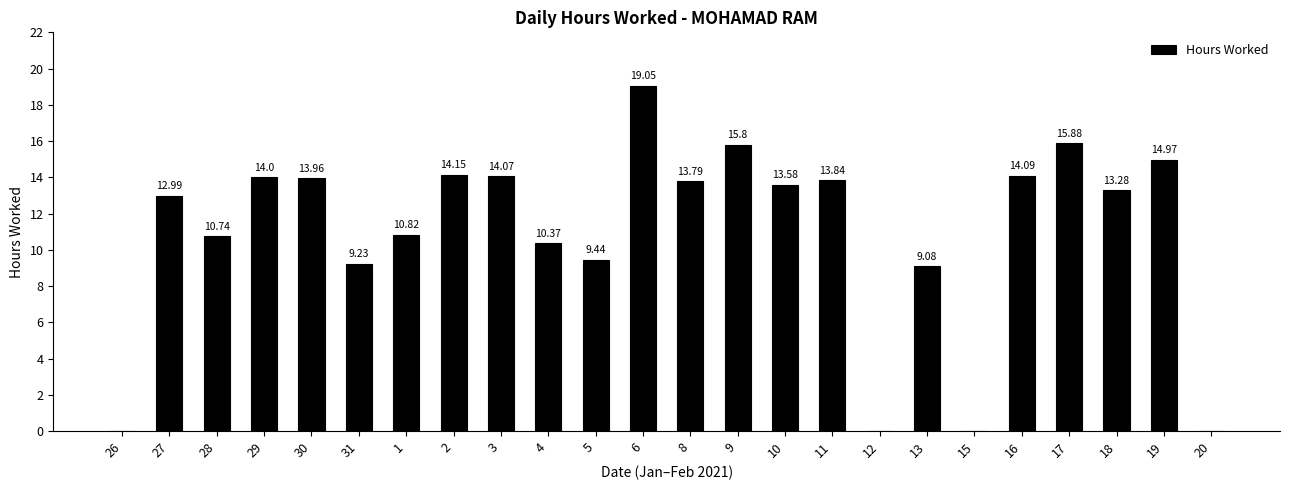

Approximately how many times larger is the value at 30 compared to 10?

1.0